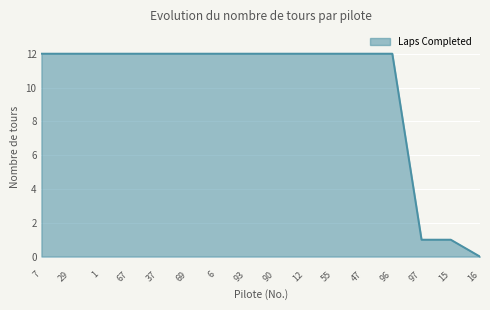

Which label corresponds to the smallest value in the chart?

16